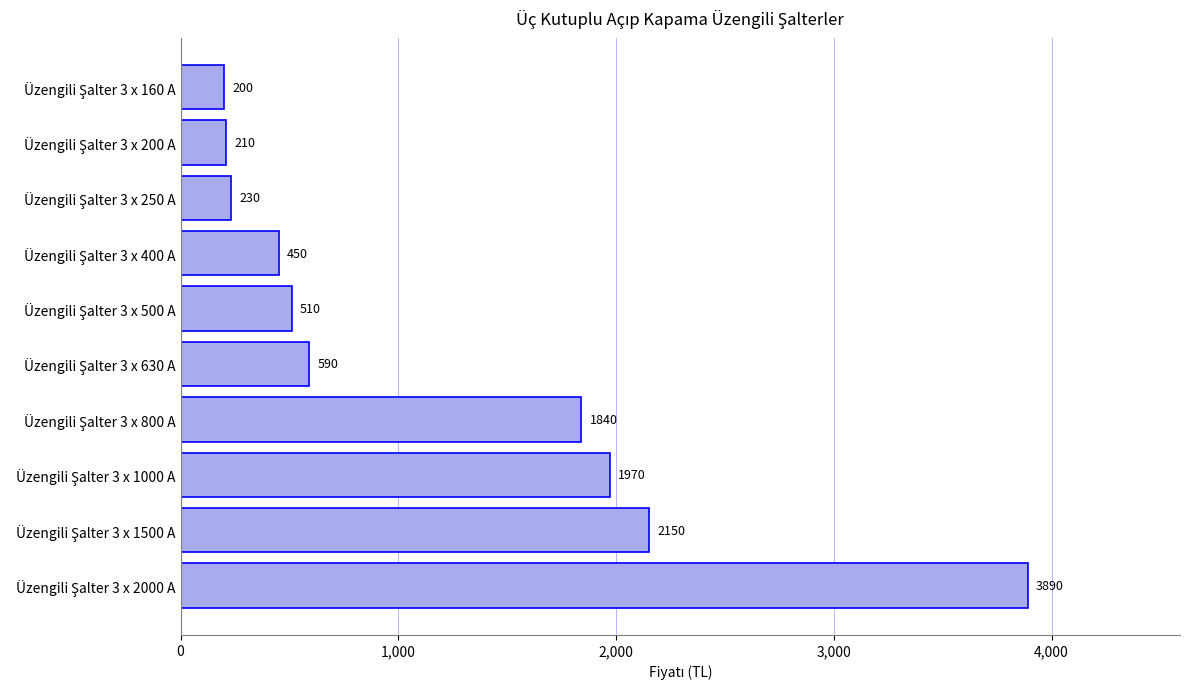

How many bars are there in total?

10